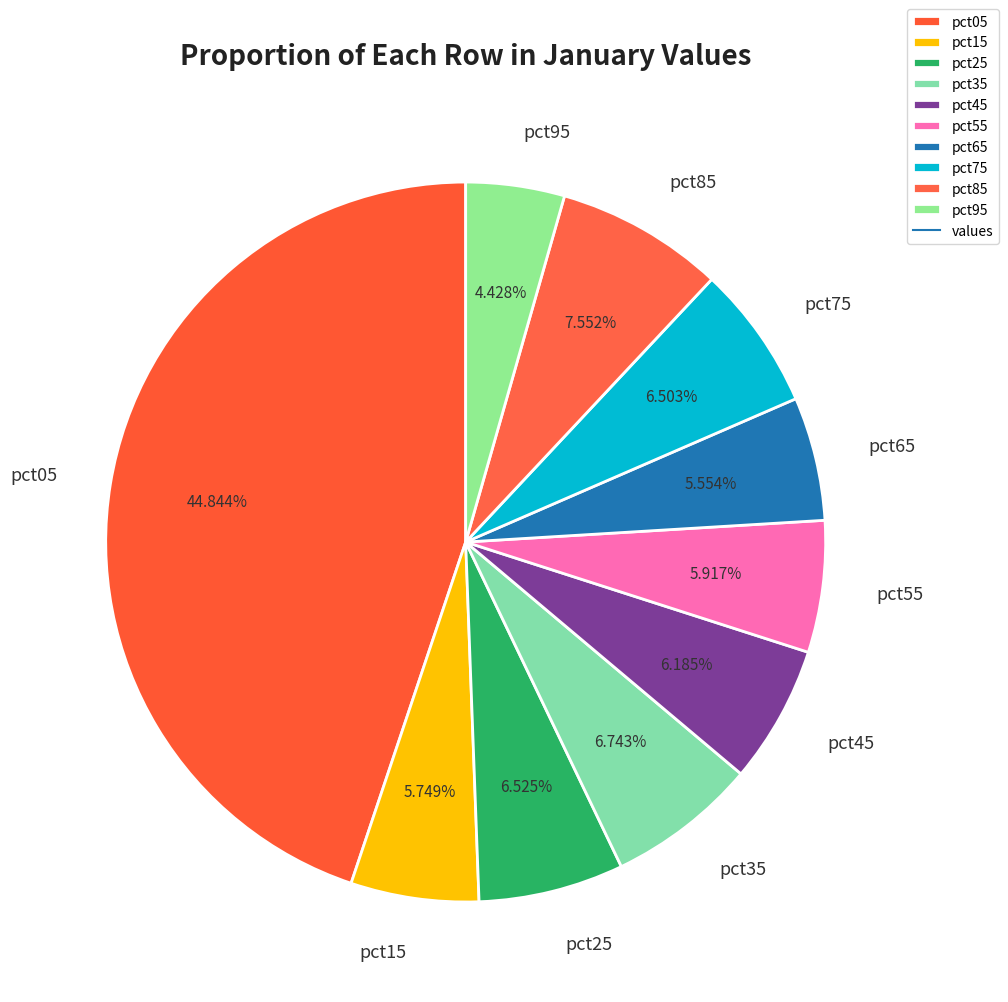

To the nearest percent, what portion does pct55 represent?

6%